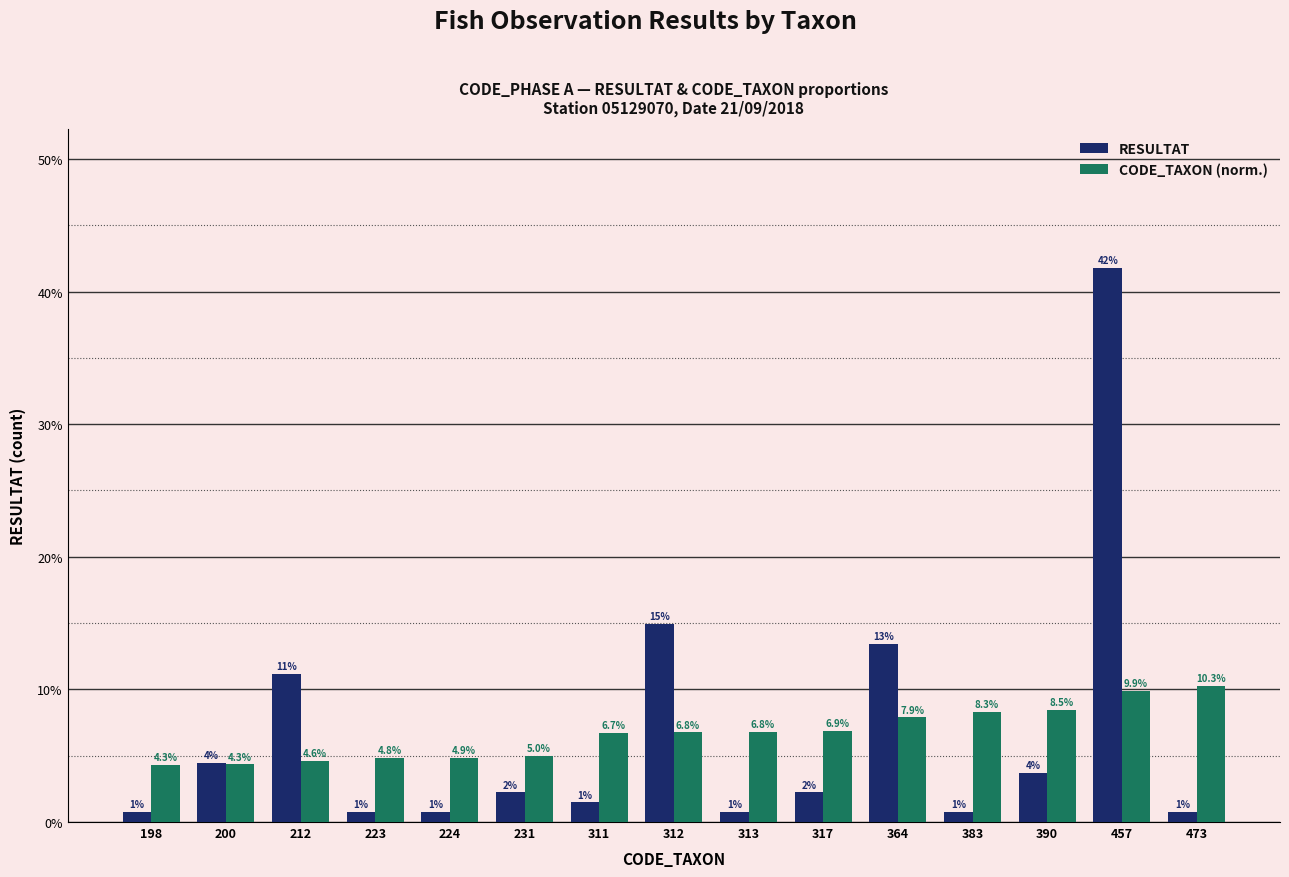

At which category is the sum across all series the highest?

457